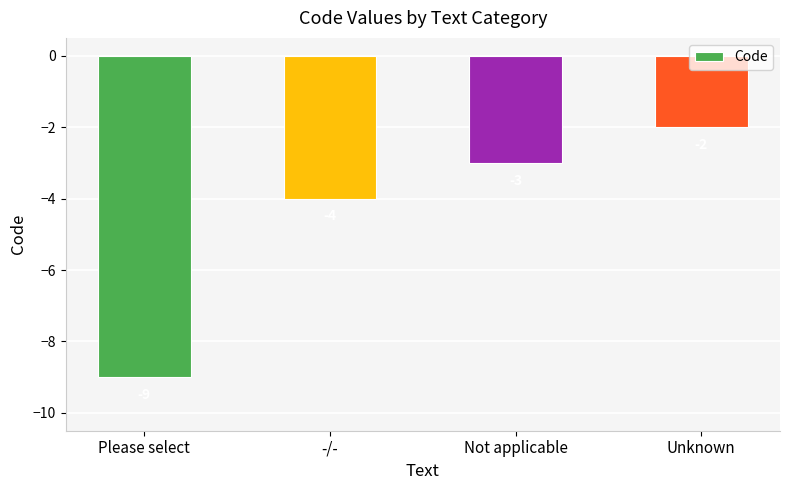

Which label corresponds to the largest value in the chart?

Unknown